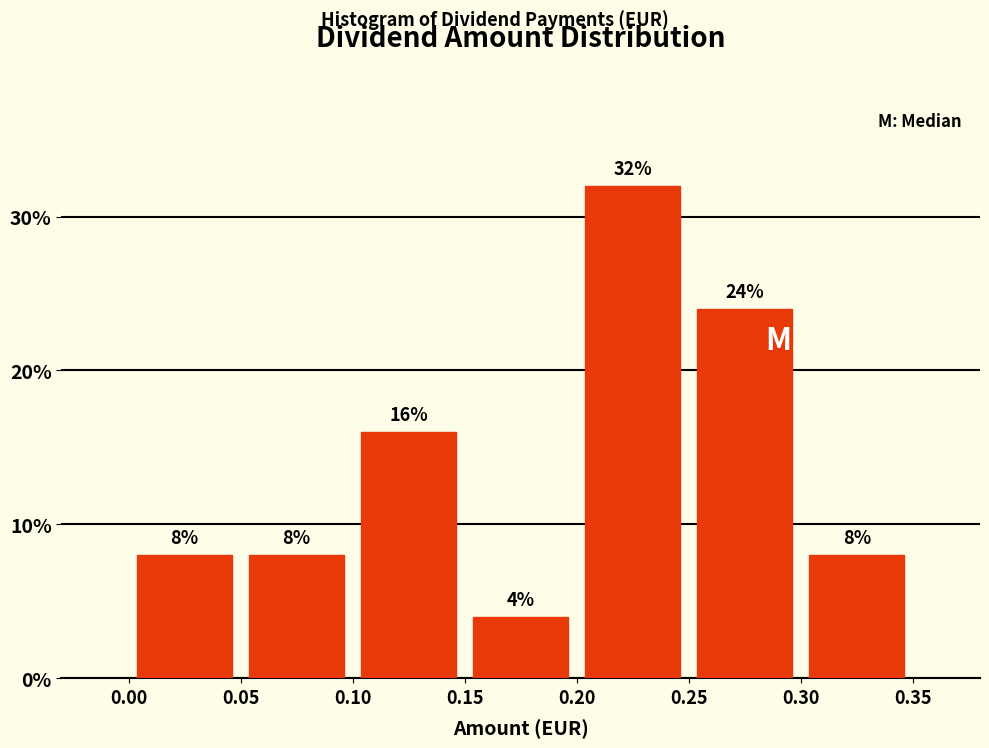

How tall is the bar that spans 0.30 to 0.35 on the x-axis?

8